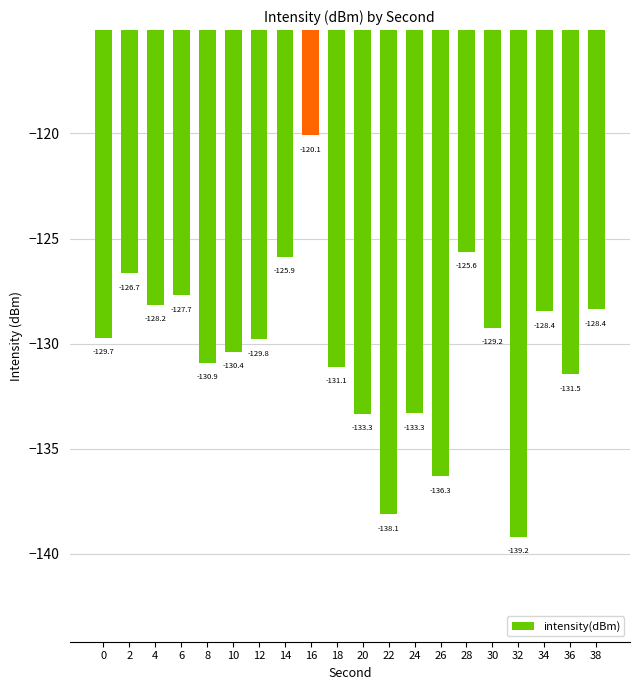

What is the smallest value displayed?

-139.2